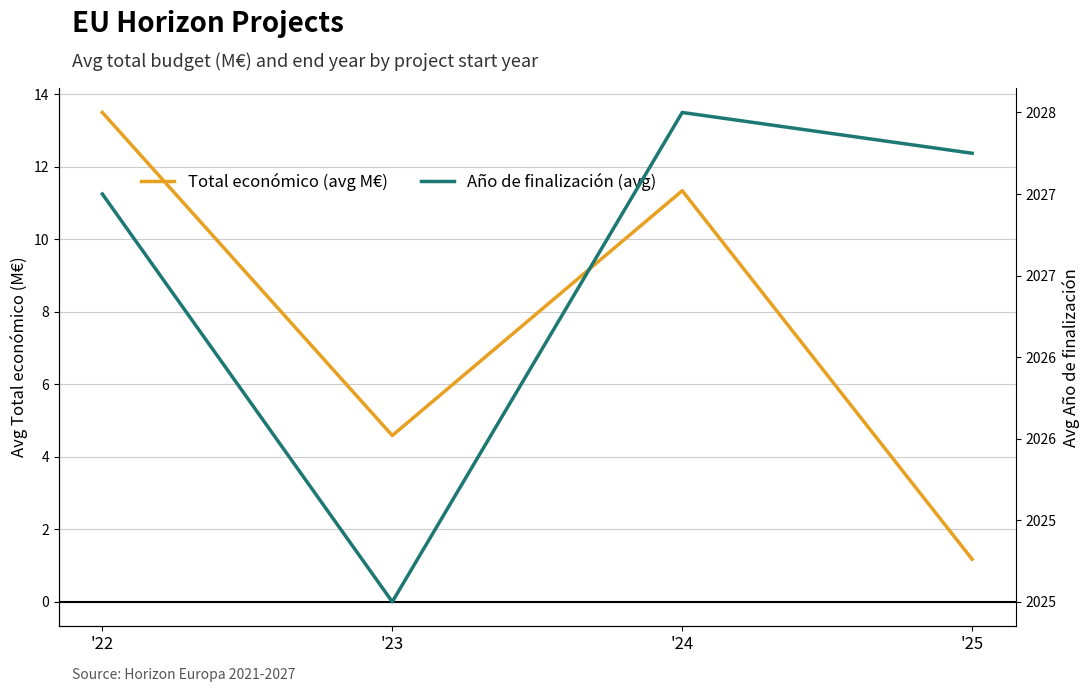

True or false: Total económico (avg M€) has a value of 11.3 at '24.

True